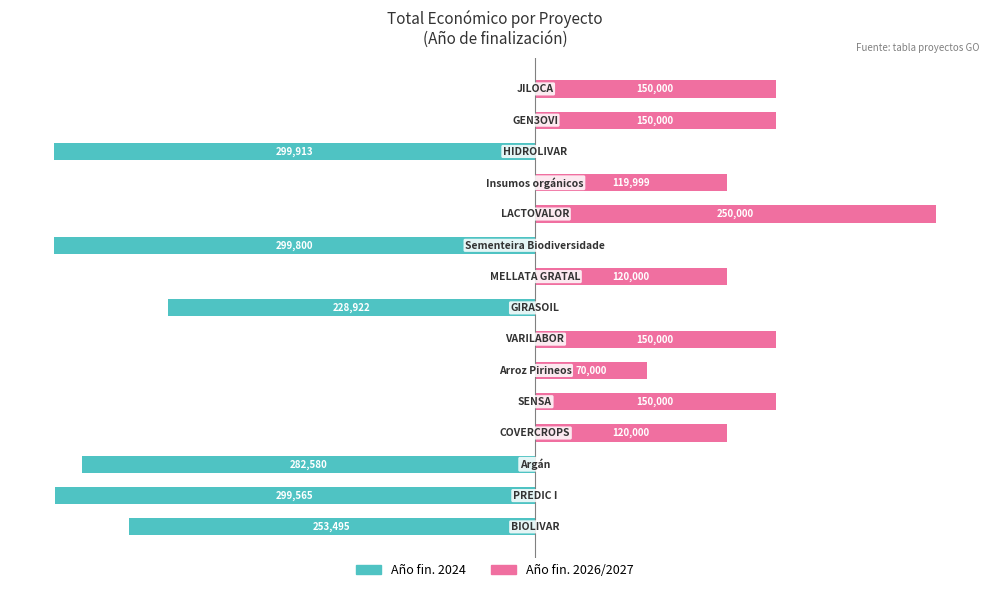

What is the difference between the maximum and minimum values in the Año fin. 2026/2027 series?

250000